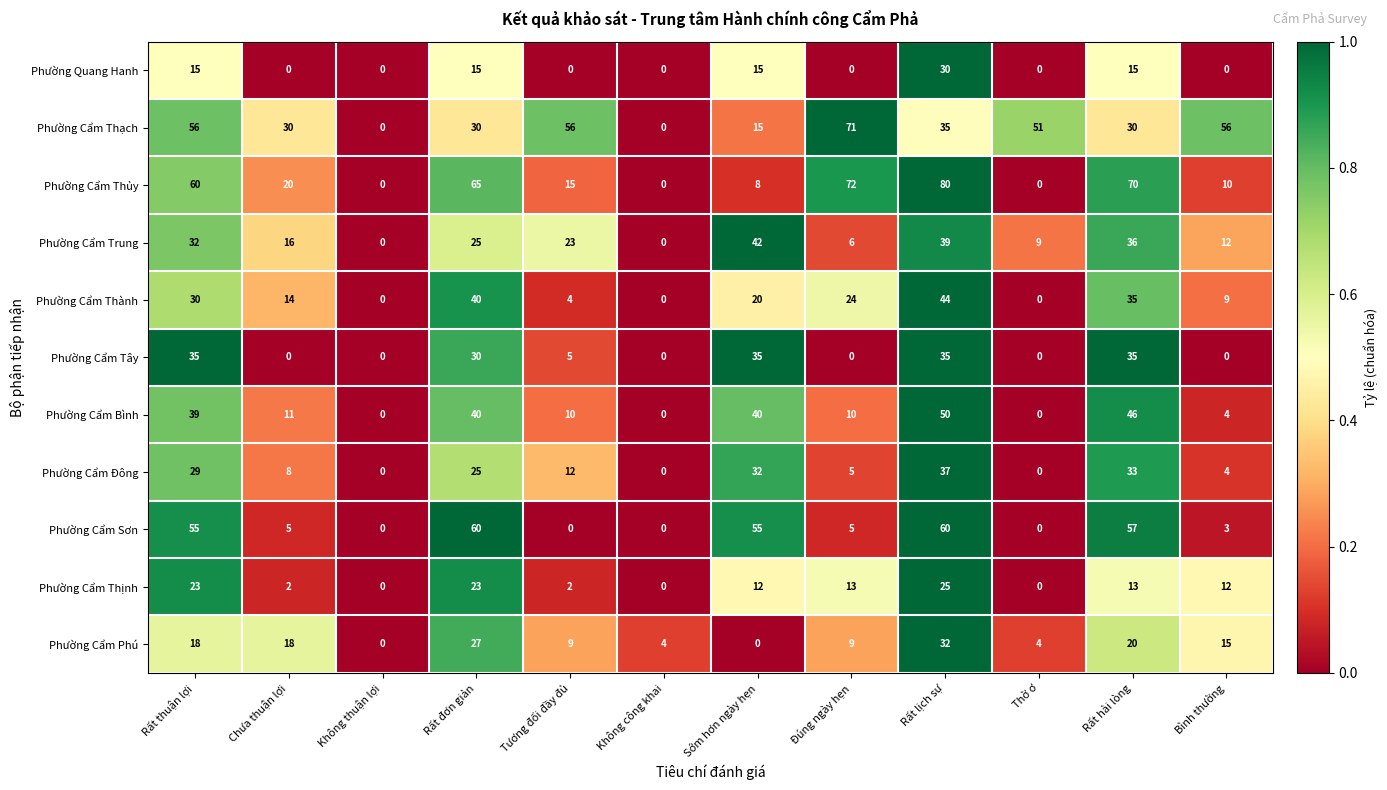

What is the greatest value displayed?

80